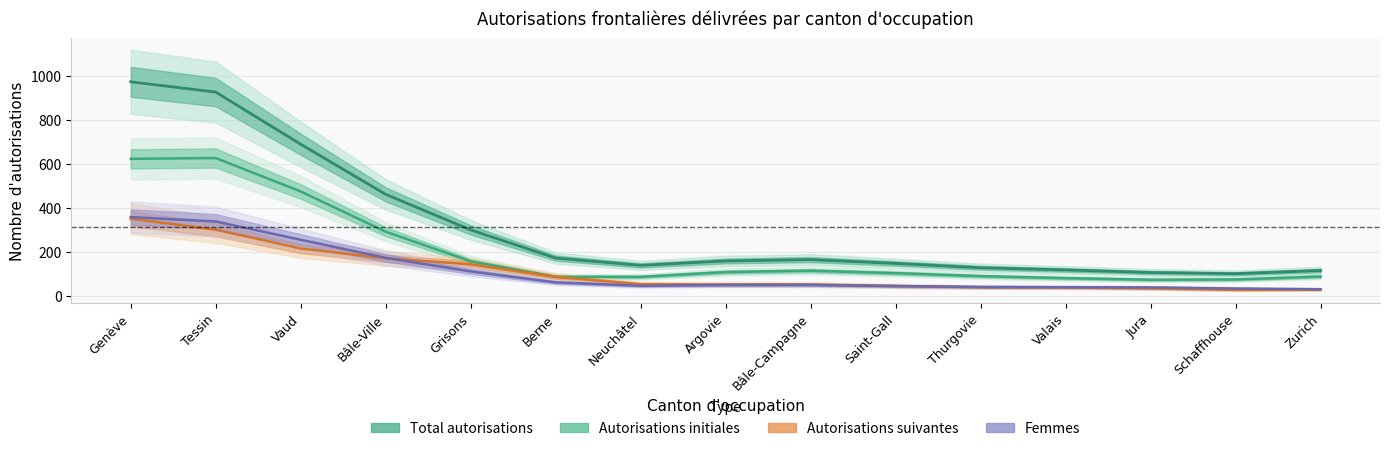

What are all the series names shown in the legend?

Total autorisations, Autorisations initiales, Autorisations suivantes, Femmes